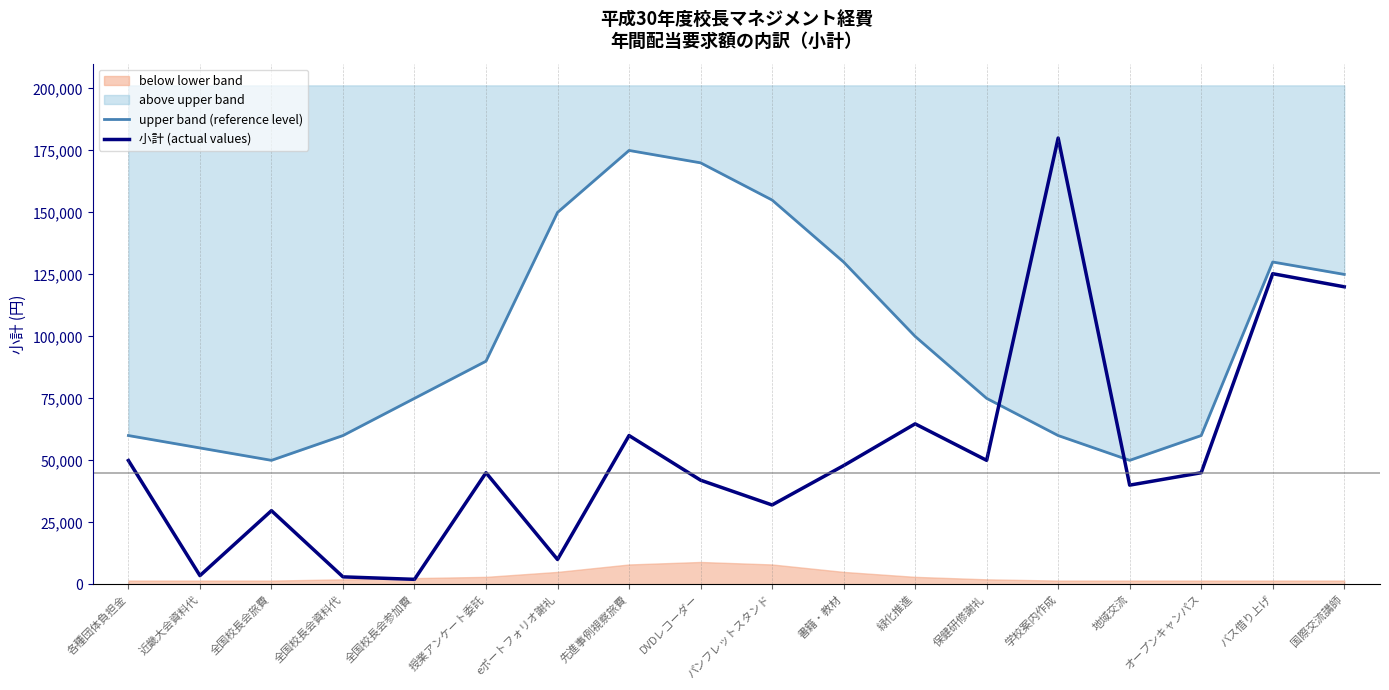

True or false: 小計 (actual values) and upper band (reference level) intersect in this chart.

True